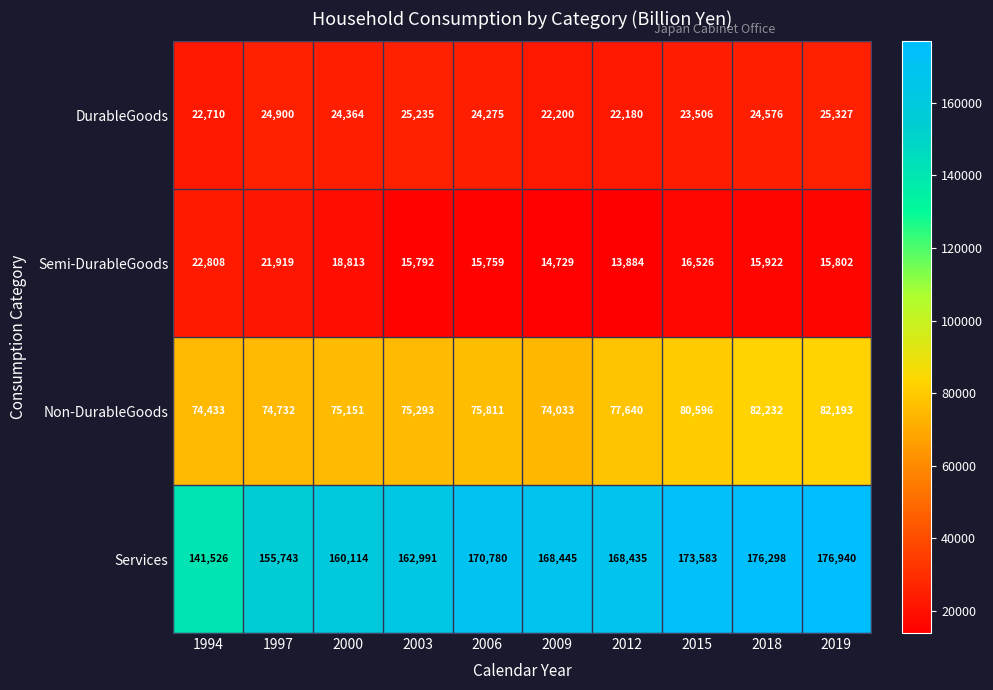

How many series are shown in this chart?

4